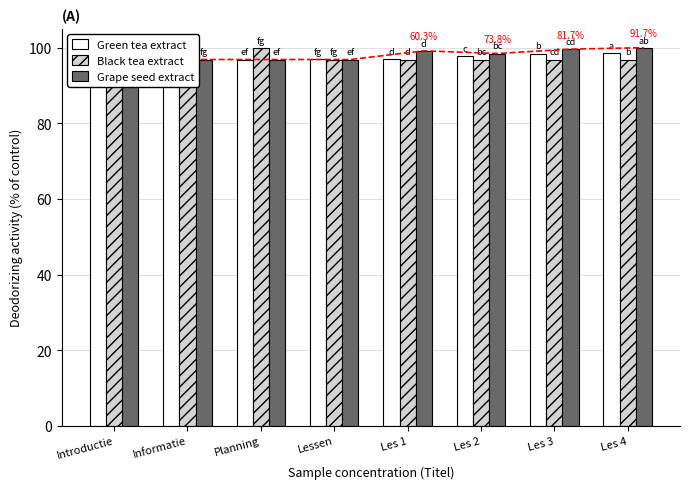

What is the spread (max minus min) of values at Planning?

3.1